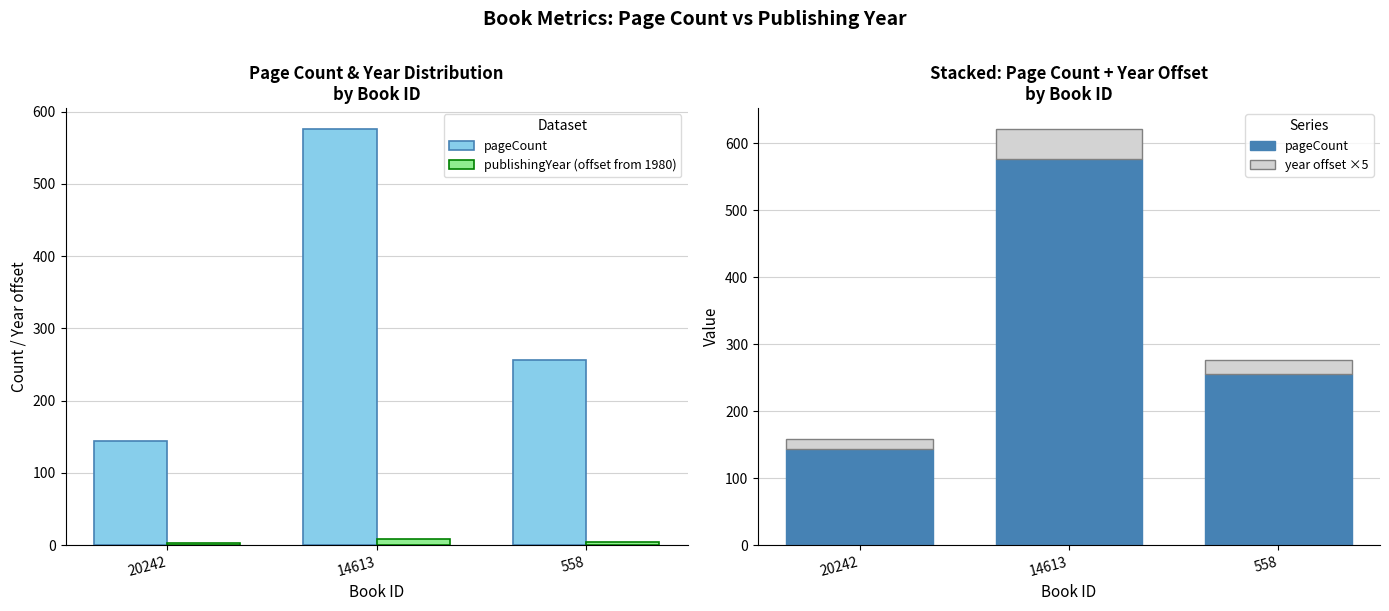

True or false: year offset ×5 has a value of 15 at 20242.

True